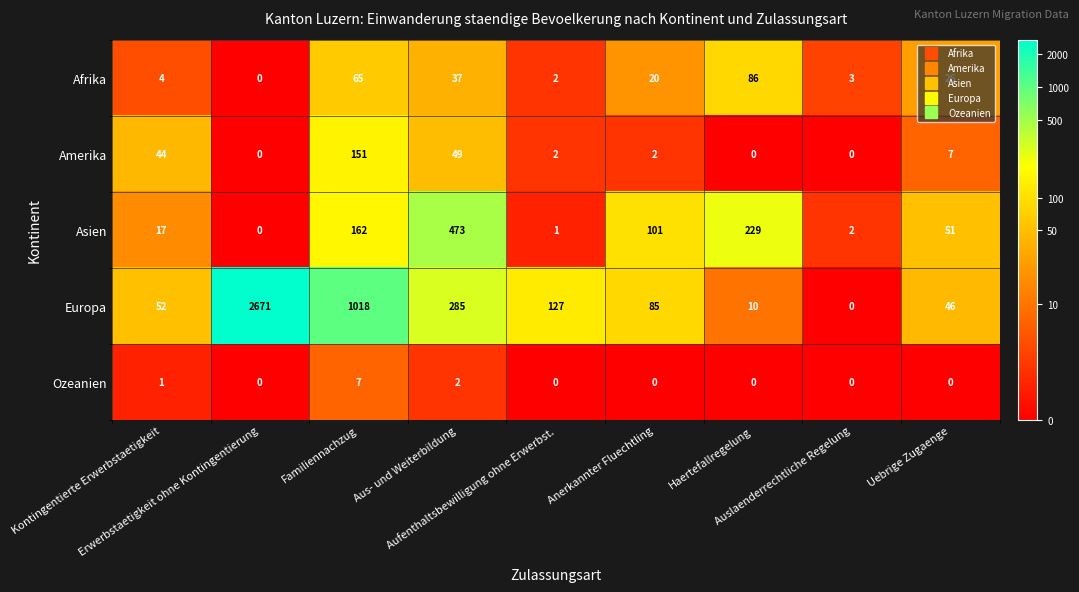

How many series are shown in this chart?

5